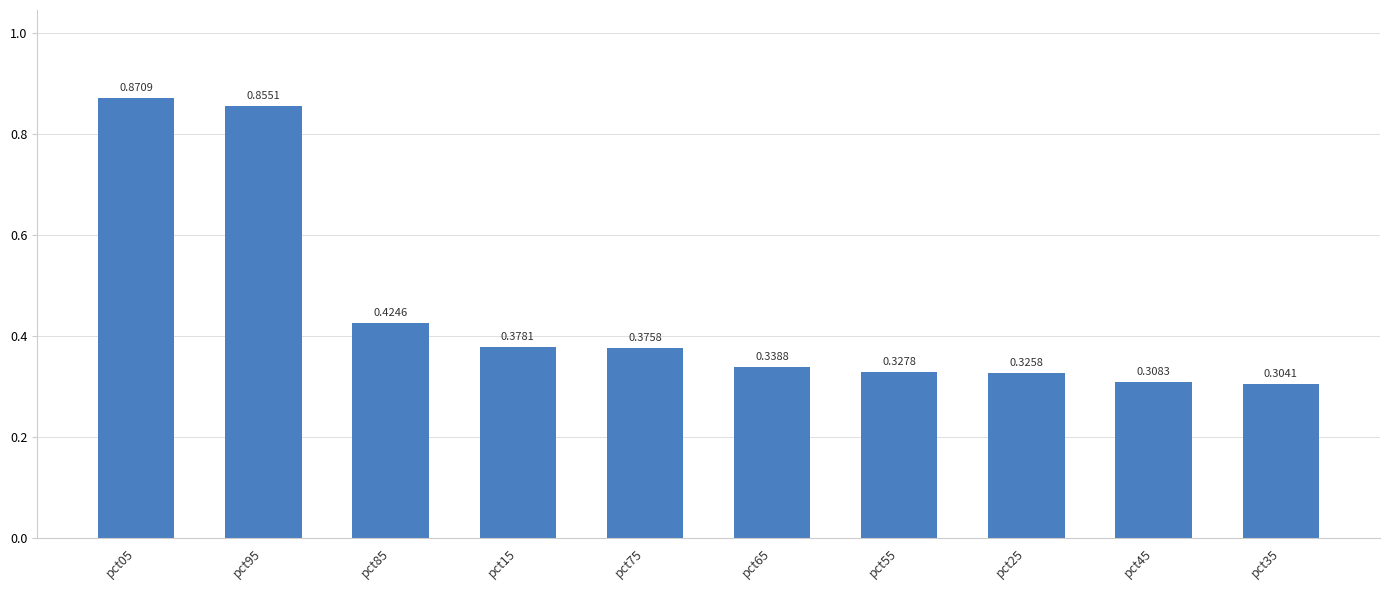

At which label is the value closest to 0?

pct35